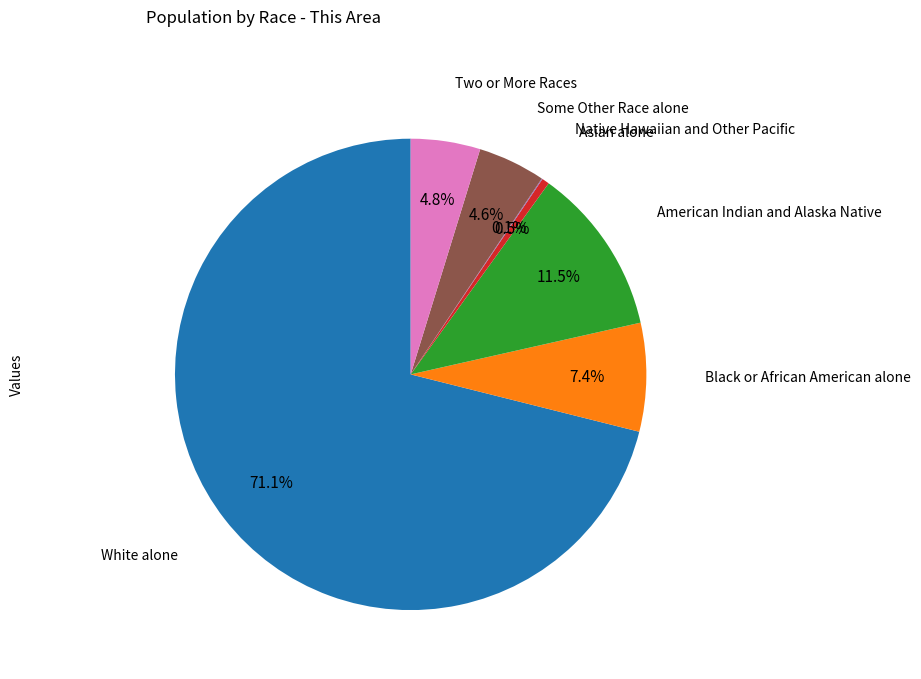

To the nearest percent, what is the difference between the largest and smallest slice percentages?

71%